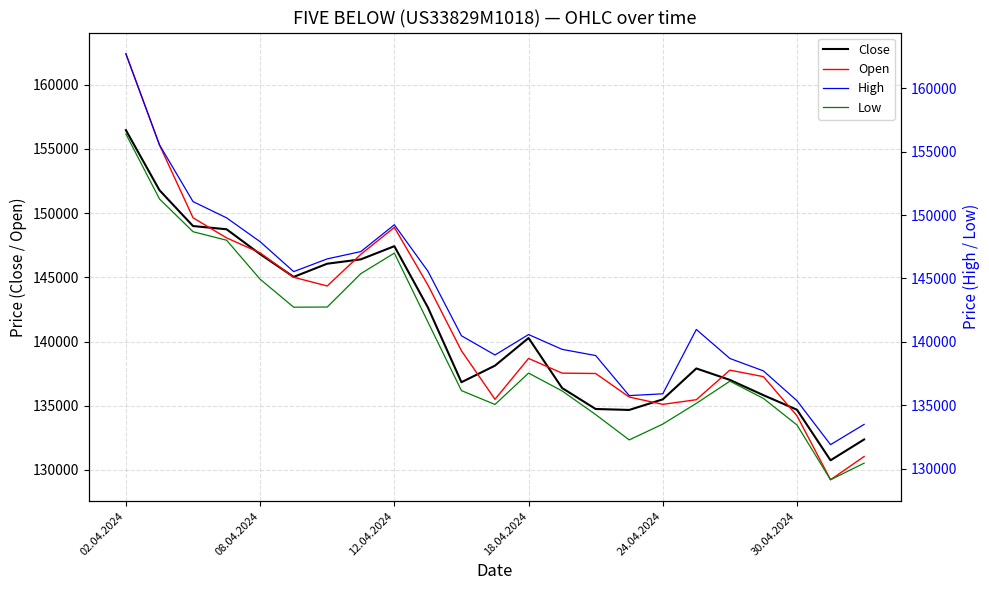

What is the highest value of the Open series?

162408